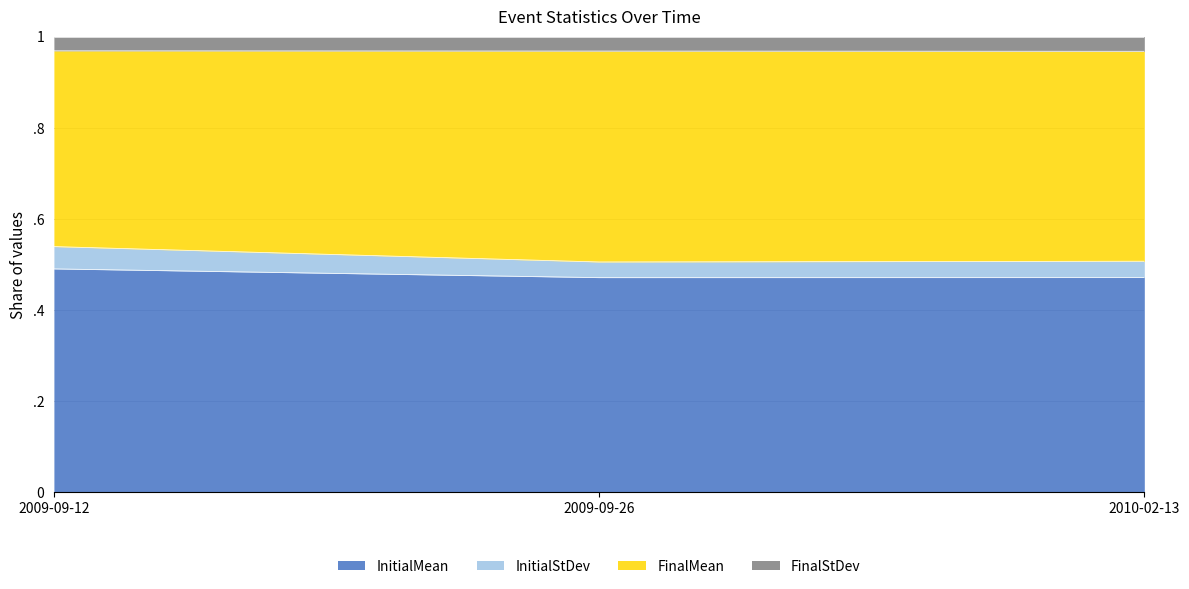

What are all the series names shown in the legend?

InitialMean, InitialStDev, FinalMean, FinalStDev